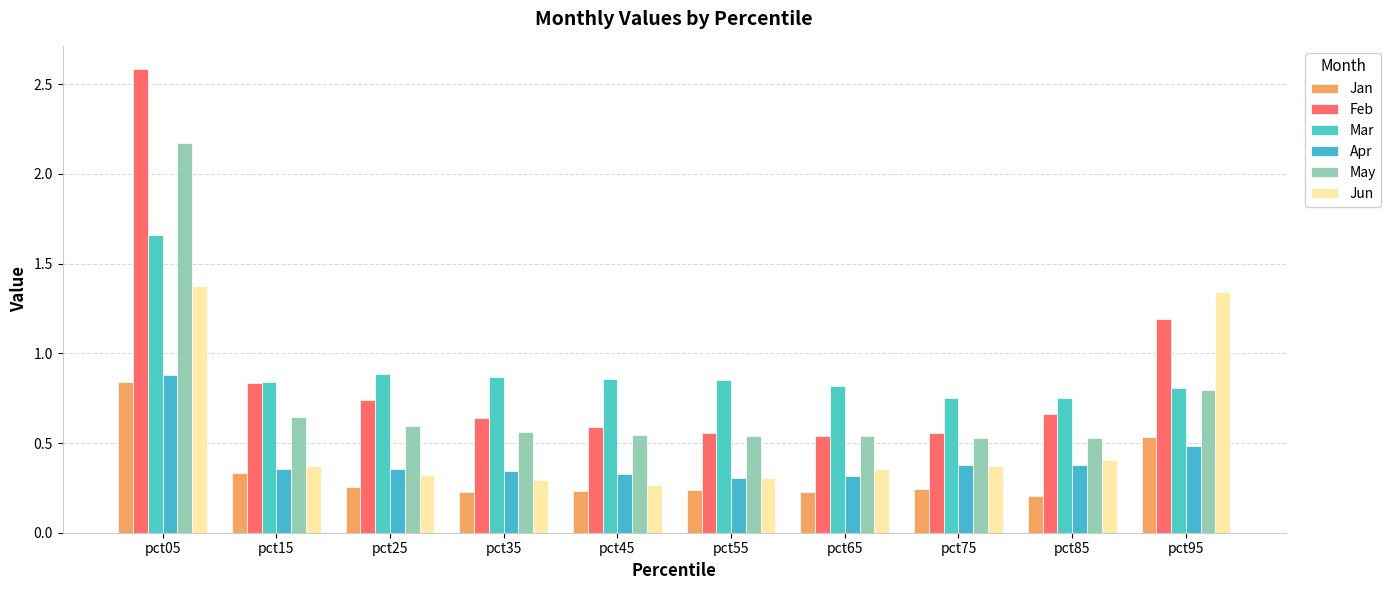

At pct75, list the series in order from largest to smallest.

Mar, Feb, May, Apr, Jun, Jan